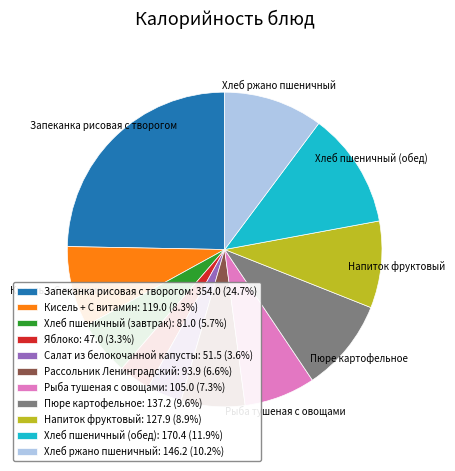

Does Хлеб пшеничный (завтрак): 81.0 (5.7%) represent more than half of the total?

No